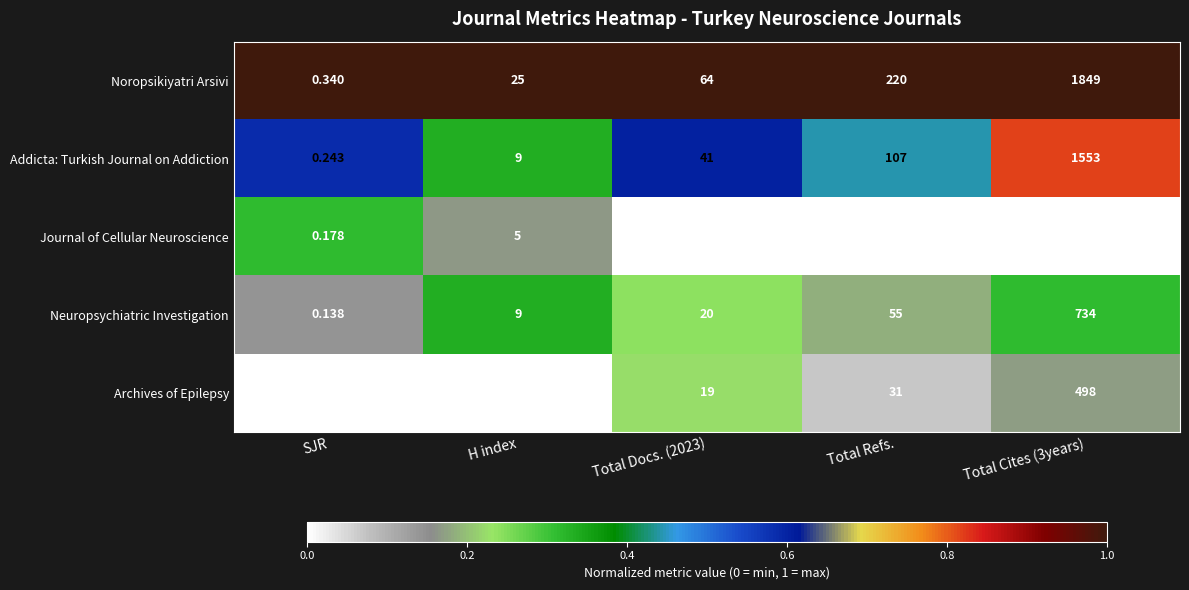

Where is Archives of Epilepsy nearest to the value 249?

Total Refs.